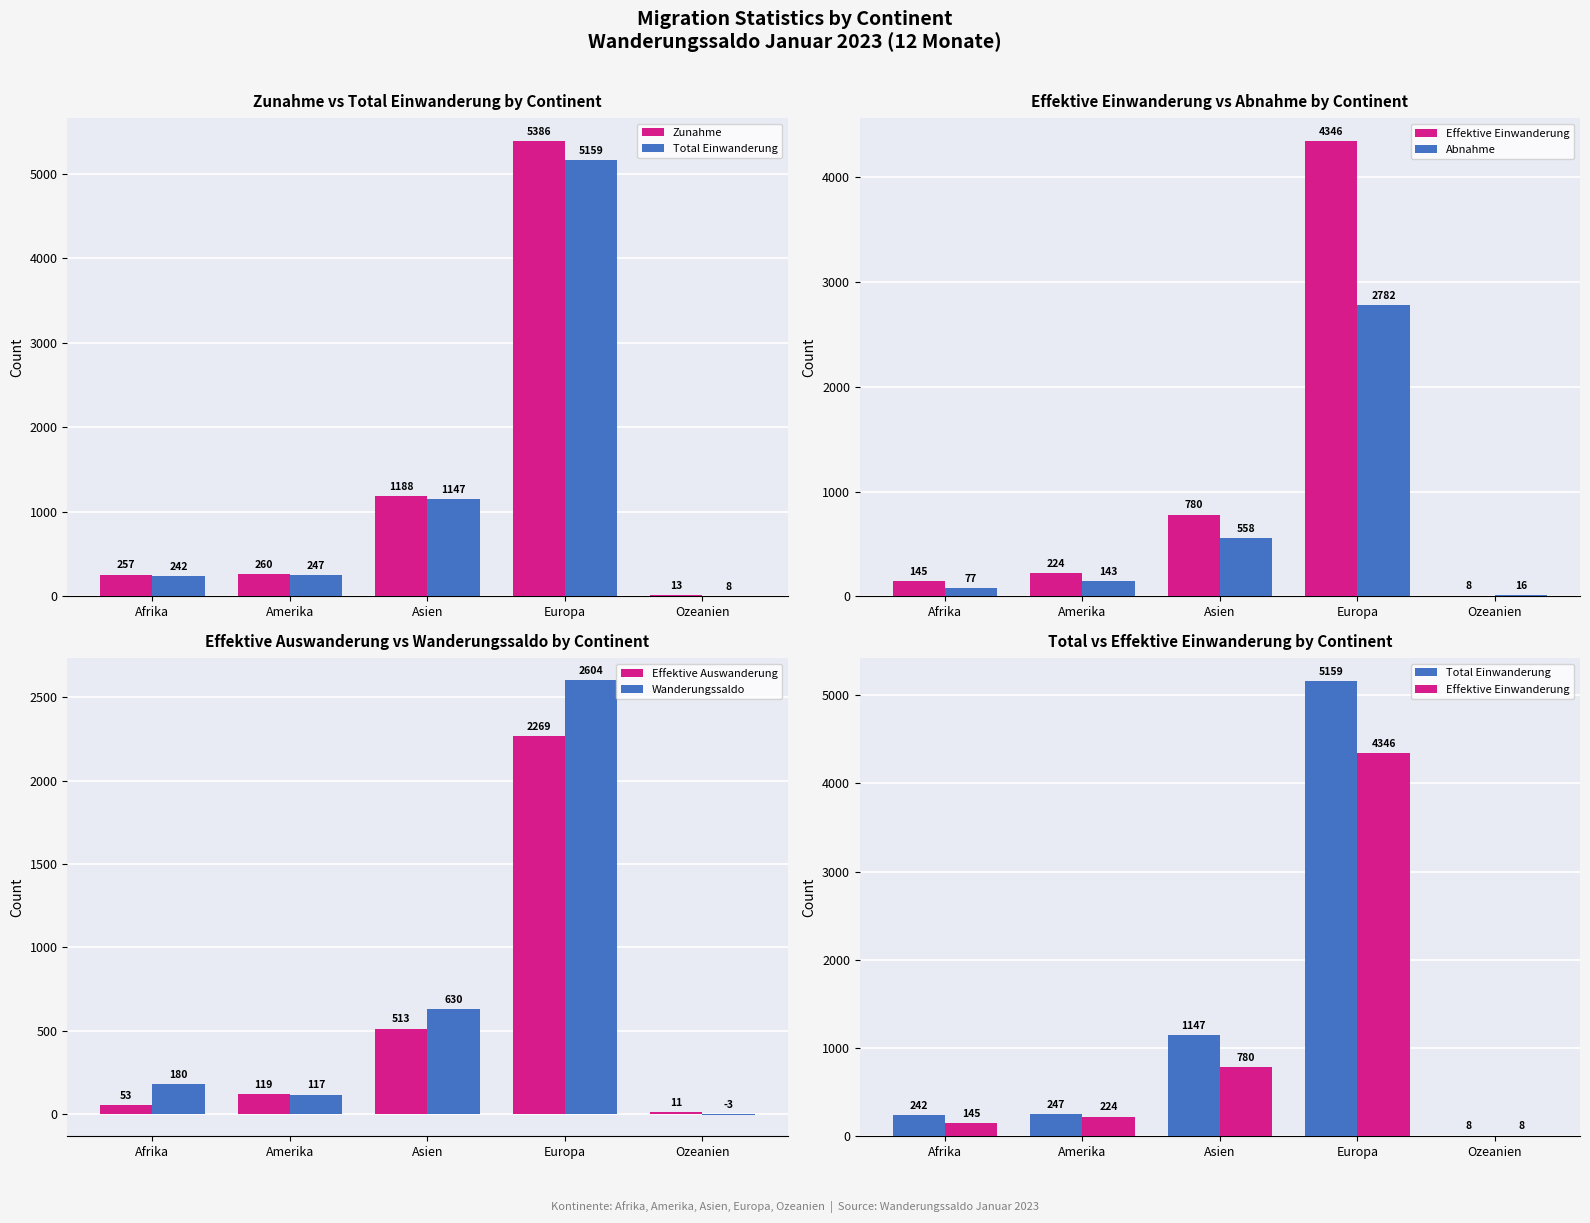

What are all the series names shown in the legend?

Zunahme, Total Einwanderung, Effektive Einwanderung, Abnahme, Effektive Auswanderung, Wanderungssaldo